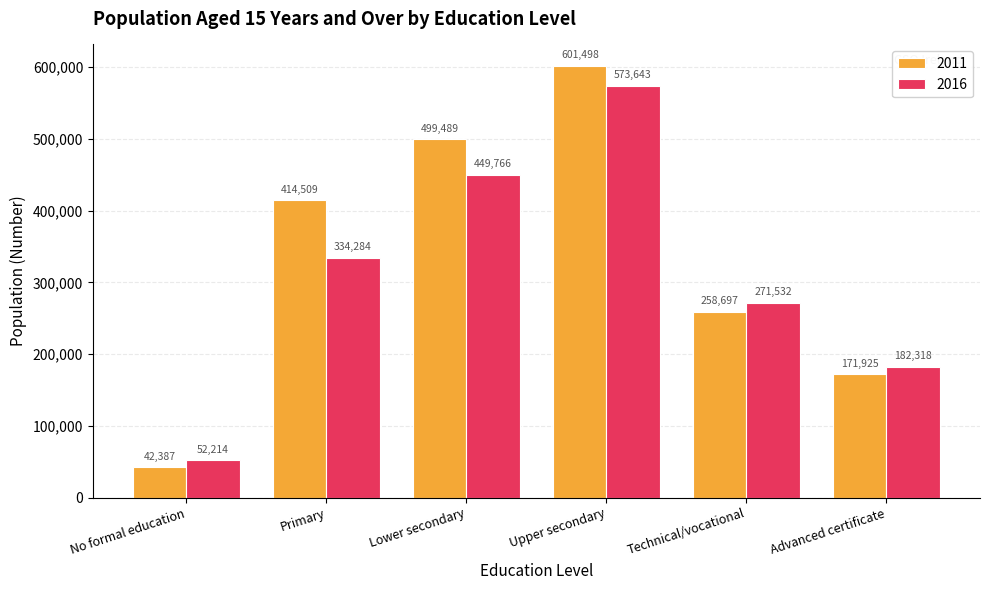

Reading left to right, extract all data points from this chart.

2011: No formal education=42387	Primary=414509	Lower secondary=499489	Upper secondary=601498	Technical/vocational=258697	Advanced certificate=171925
2016: No formal education=52214	Primary=334284	Lower secondary=449766	Upper secondary=573643	Technical/vocational=271532	Advanced certificate=182318